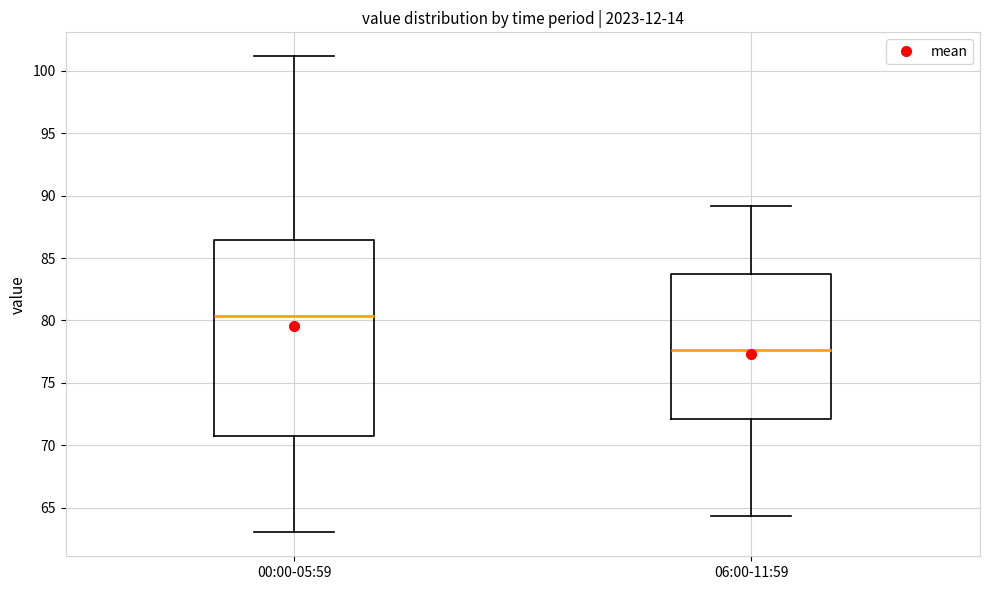

Reading left to right, read every box against the y-axis: the position of its median line, the range the box covers, and the ends of its whiskers. The values are not printed on the chart, so give them approximately, as read against the axis.

00:00-05:59: median 80.5, box 70.5 to 86.5, whiskers 63.0 to 101.0
06:00-11:59: median 77.5, box 72.0 to 83.5, whiskers 64.5 to 89.0